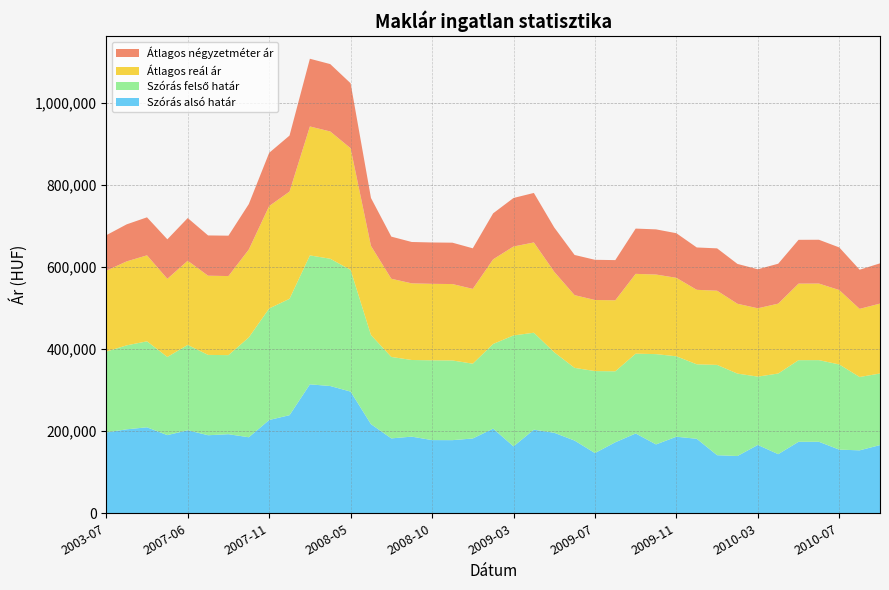

Reading right to left, transcribe all the data shown in this chart.

Szórás alsó határ: 2010-09=166181	2010-08=153366	2010-07=155085	2010-06=174226	2010-05=174172	2010-04=144039	2010-03=166508	2010-02=139520	2010-01=141503	2009-12=181499	2009-11=186531	2009-10=167789	2009-09=194458	2009-08=172991	2009-07=146727	2009-06=177165	2009-05=196161	2009-04=203727	2009-03=163045	2009-01=206278	2008-12=182257	2008-11=178183	2008-10=178353	2008-09=186754	2008-08=182478	2008-07=217165	2008-05=296495	2008-03=310106	2008-01=314180	2007-12=239026	2007-11=227283	2007-10=185237	2007-08=192674	2007-07=190173	2007-06=202323	2007-05=190441	2003-09=209503	2003-08=204587	2003-07=196976
Szórás felső határ: 2010-09=174431	2010-08=178694	2010-07=207529	2010-06=198936	2010-05=198882	2010-04=196483	2010-03=166508	2010-02=200802	2010-01=220029	2009-12=181499	2009-11=195957	2009-10=220037	2009-09=194458	2009-08=172991	2009-07=199759	2009-06=177165	2009-05=196161	2009-04=236219	2009-03=270289	2009-01=206278	2008-12=182257	2008-11=194189	2008-10=194359	2008-09=186754	2008-08=198484	2008-07=217165	2008-05=296495	2008-03=310106	2008-01=314180	2007-12=283544	2007-11=271801	2007-10=243219	2007-08=192674	2007-07=195743	2007-06=207893	2007-05=190441	2003-09=209503	2003-08=204587	2003-07=196976
Átlagos reál ár: 2010-09=170306	2010-08=166030	2010-07=181307	2010-06=186581	2010-05=186527	2010-04=170261	2010-03=166508	2010-02=170161	2010-01=180766	2009-12=181499	2009-11=191244	2009-10=193913	2009-09=194458	2009-08=172991	2009-07=173243	2009-06=177165	2009-05=196161	2009-04=219973	2009-03=216667	2009-01=206278	2008-12=182257	2008-11=186186	2008-10=186356	2008-09=186754	2008-08=190481	2008-07=217165	2008-05=296495	2008-03=310106	2008-01=314180	2007-12=261285	2007-11=249542	2007-10=214228	2007-08=192674	2007-07=192958	2007-06=205108	2007-05=190441	2003-09=209503	2003-08=204587	2003-07=196976
Átlagos négyzetméter ár: 2010-09=98079	2010-08=95370	2010-07=103847	2010-06=106745	2010-05=106745	2010-04=97296	2010-03=95069	2010-02=97099	2010-01=103210	2009-12=103210	2009-11=108657	2009-10=110046	2009-09=110323	2009-08=97916	2009-07=97916	2009-06=97916	2009-05=107995	2009-04=120634	2009-03=118250	2009-01=112037	2008-12=98900	2008-11=100787	2008-10=100787	2008-09=100787	2008-08=102673	2008-07=116770	2008-05=158303	2008-03=164192	2008-01=165004	2007-12=136493	2007-11=129660	2007-10=110747	2007-08=98399	2007-07=98131	2007-06=104040	2007-05=96224	2003-09=92645	2003-08=90235	2003-07=86619